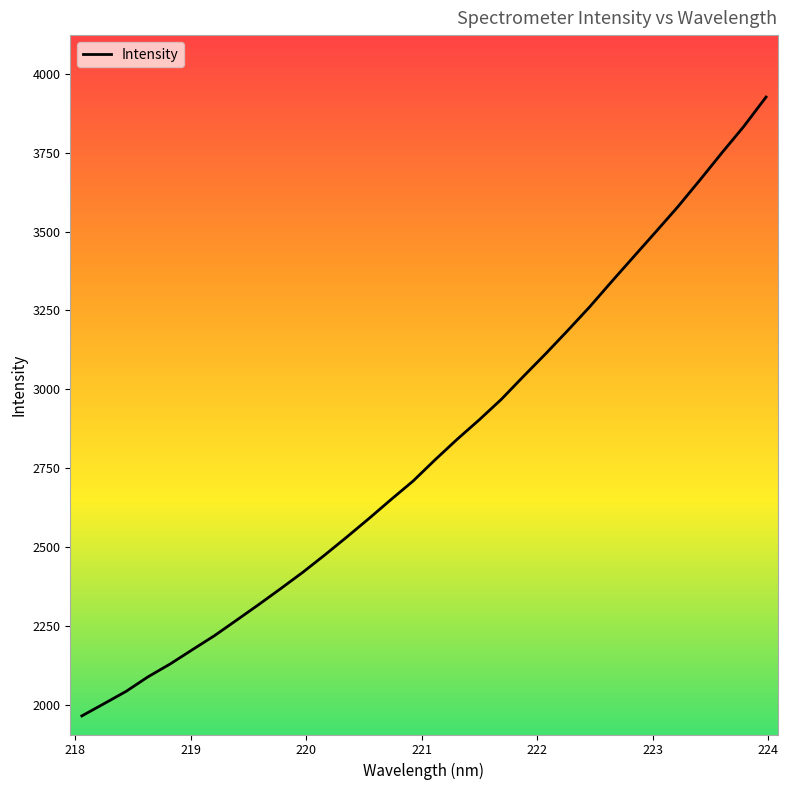

What is the difference between the maximum and minimum values?

1962.6